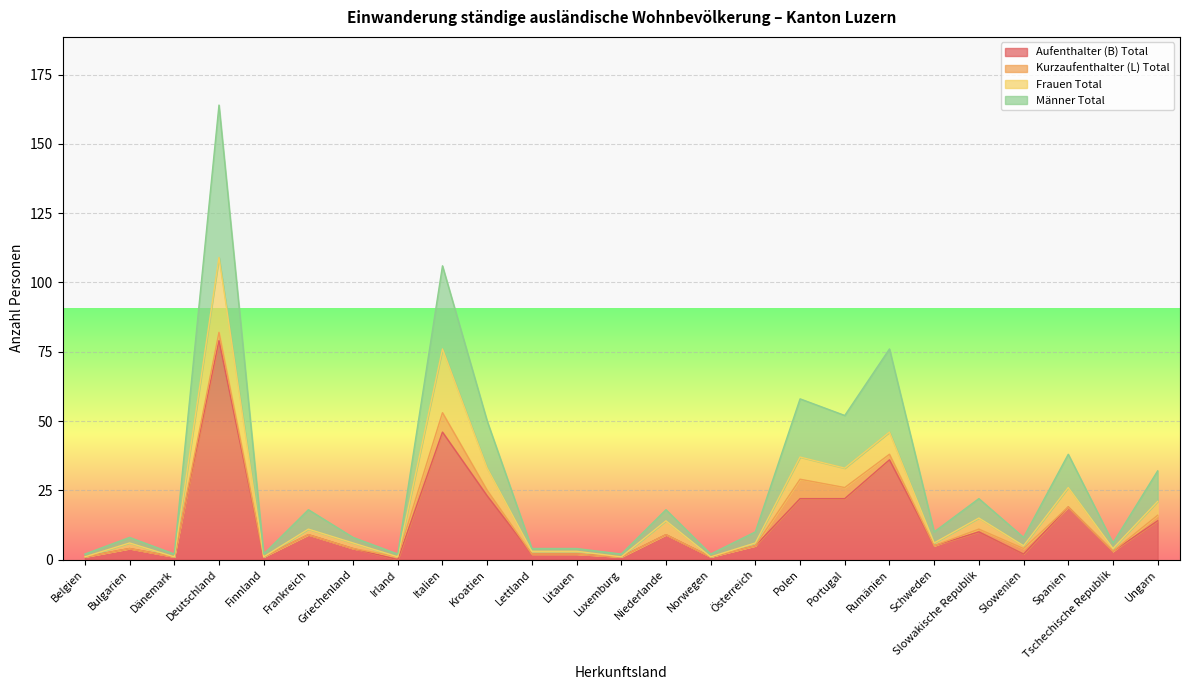

Which category has the highest value in the Aufenthalter (B) Total series?

Deutschland